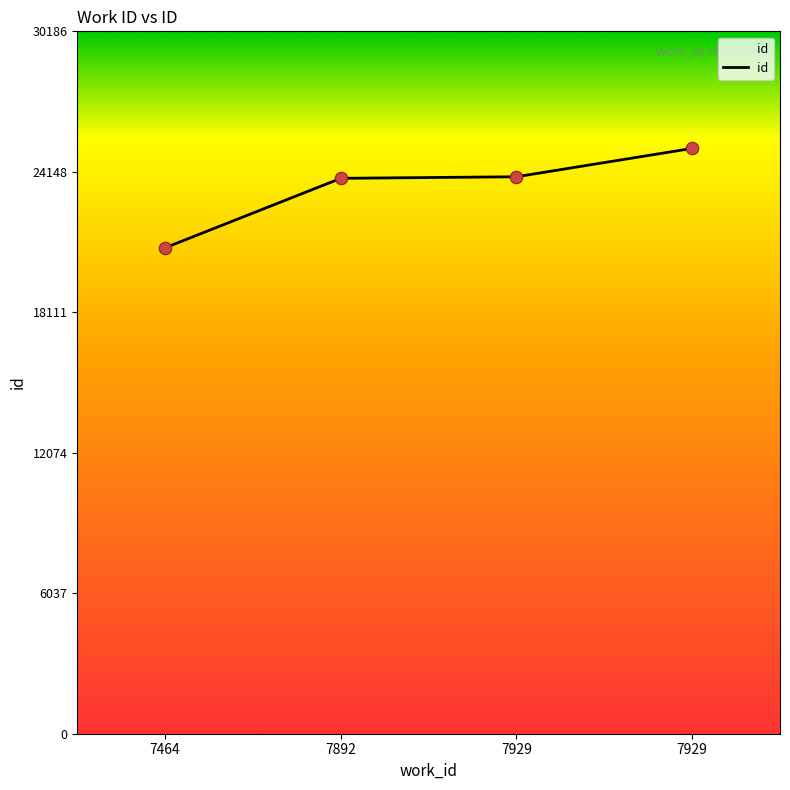

What is the ratio of the value at 7929 to the value at 7929?

1.0